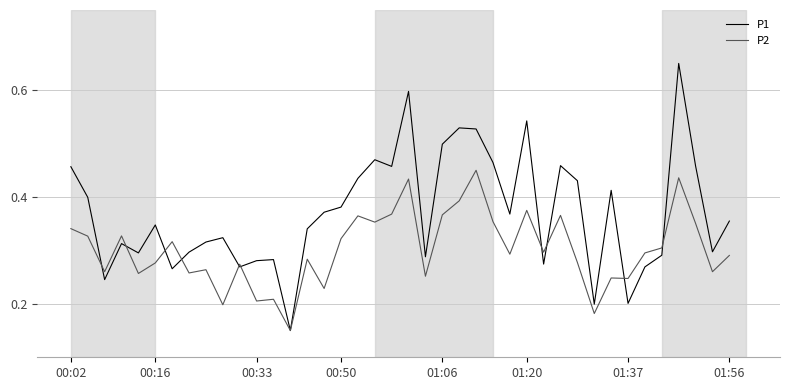

Rank the series by their average value, from highest to lowest.

P1, P2